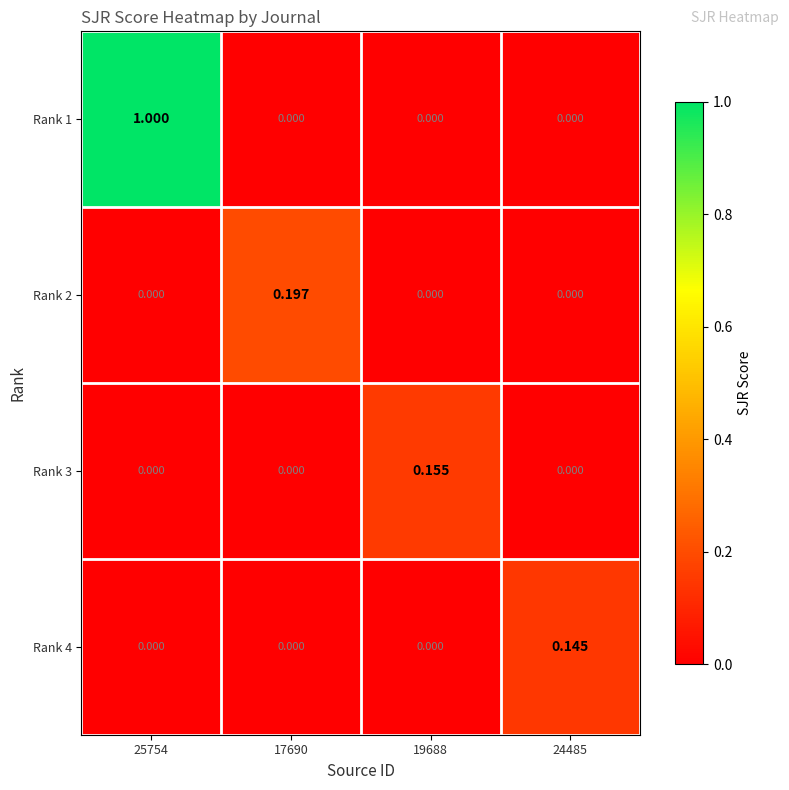

Reading left to right, transcribe all the data shown in this chart.

Rank 1: 25754=1.0	17690=0.0	19688=0.0	24485=0.0
Rank 2: 25754=0.0	17690=0.2	19688=0.0	24485=0.0
Rank 3: 25754=0.0	17690=0.0	19688=0.2	24485=0.0
Rank 4: 25754=0.0	17690=0.0	19688=0.0	24485=0.1